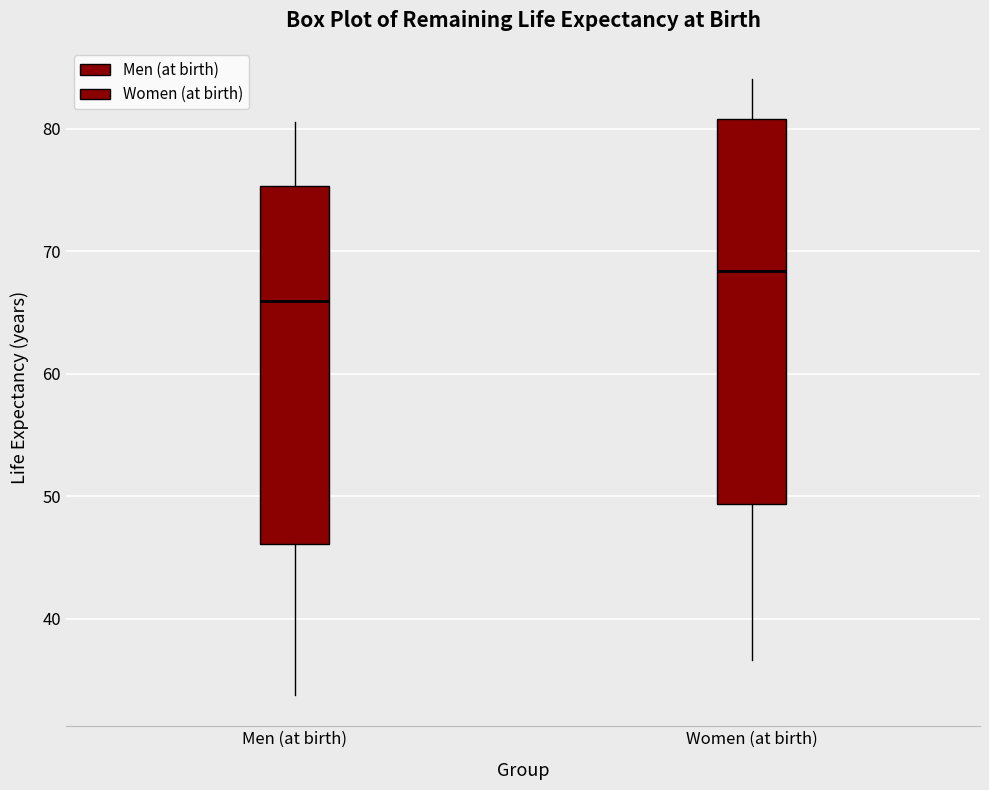

Reading left to right, transcribe this box plot: for each box, give where its median line is, the range the box spans, and where its two whiskers end, as read against the y-axis. The values are not printed on the chart, so give them approximately, as read against the axis.

Men (at birth): median 66, box 46 to 75, whiskers 34 to 81
Women (at birth): median 68, box 49 to 81, whiskers 37 to 84